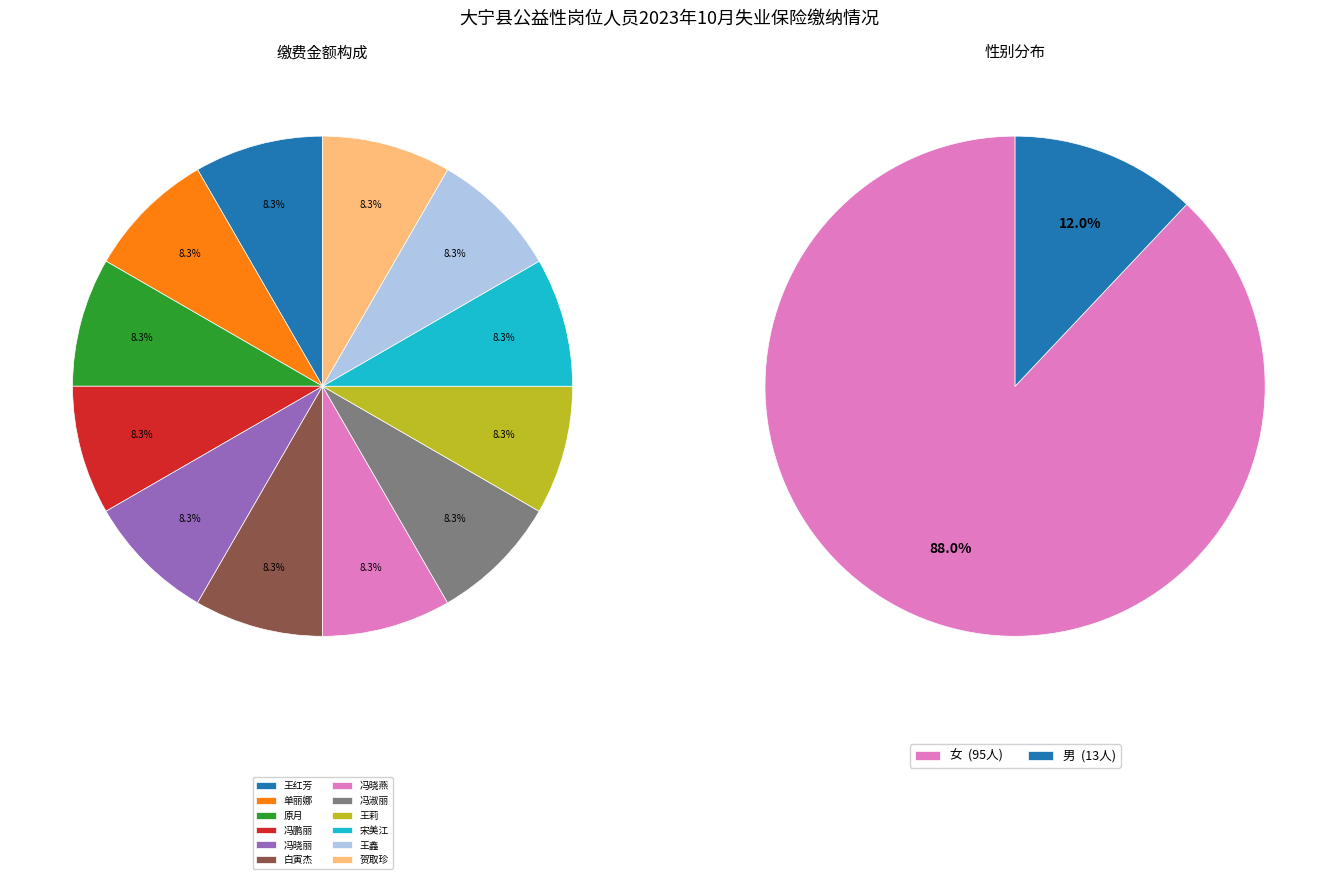

Which slice is the largest?

王红芳